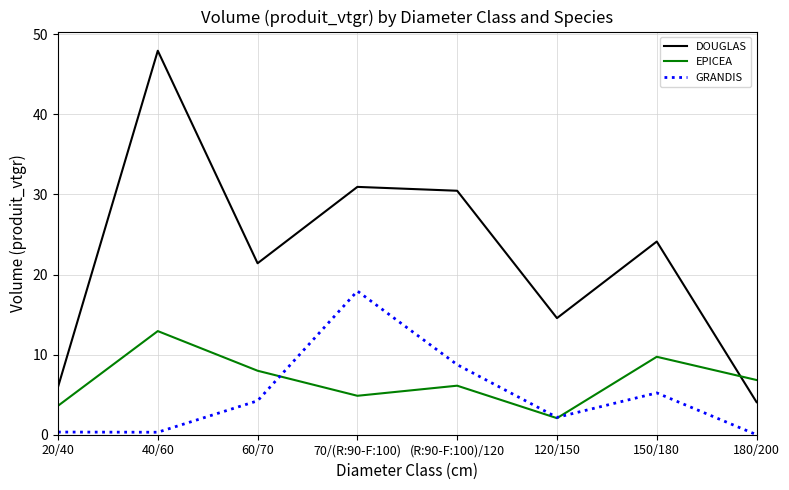

How many interior local peaks does the EPICEA series have?

3